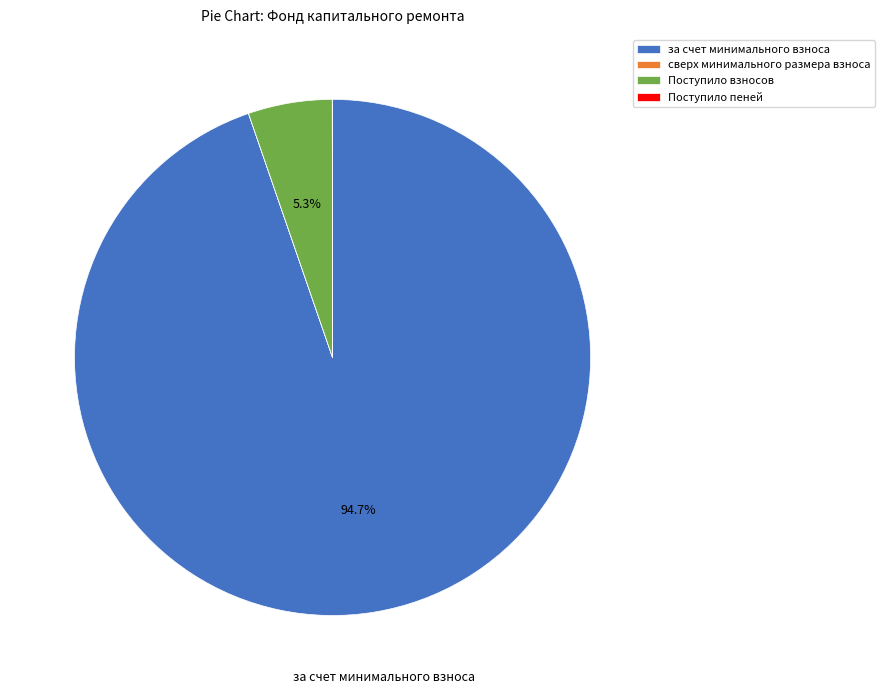

To the nearest percent, what percentage of the pie is за счет минимального взноса?

95%